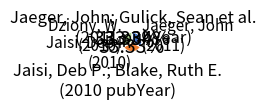

Does any single category account for the majority?

No